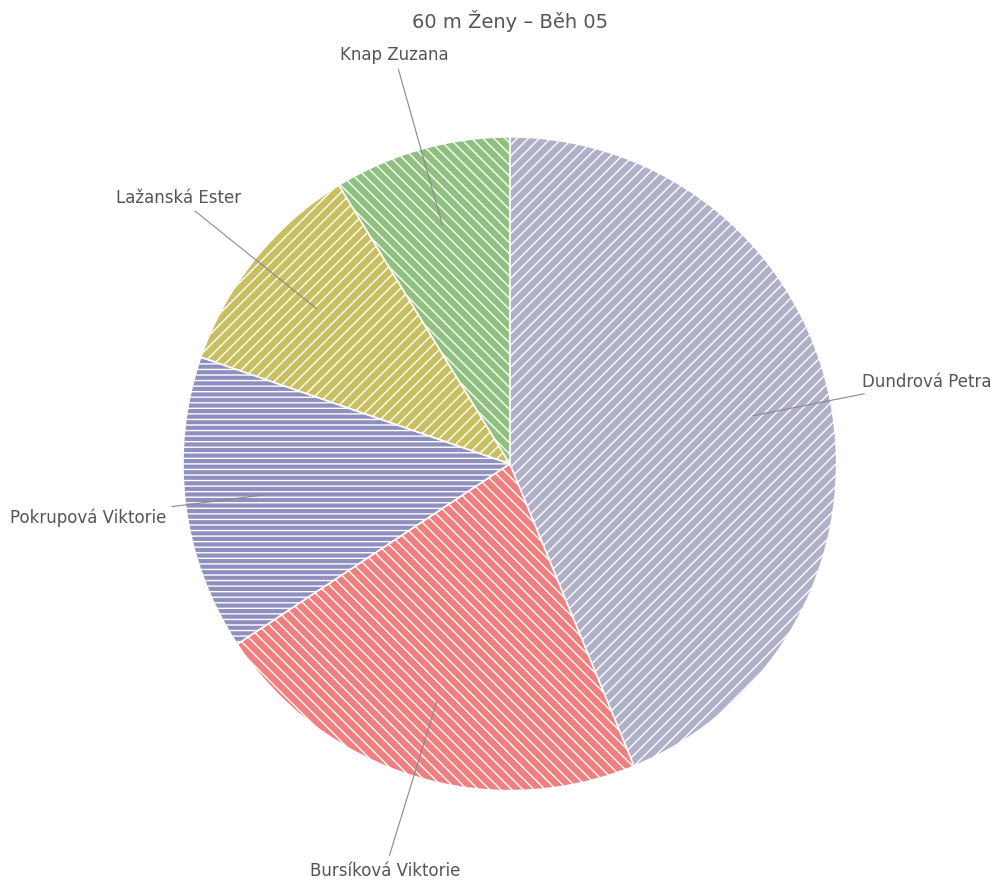

The Bursíková Viktorie slice represents 28% of the pie. True or false?

False